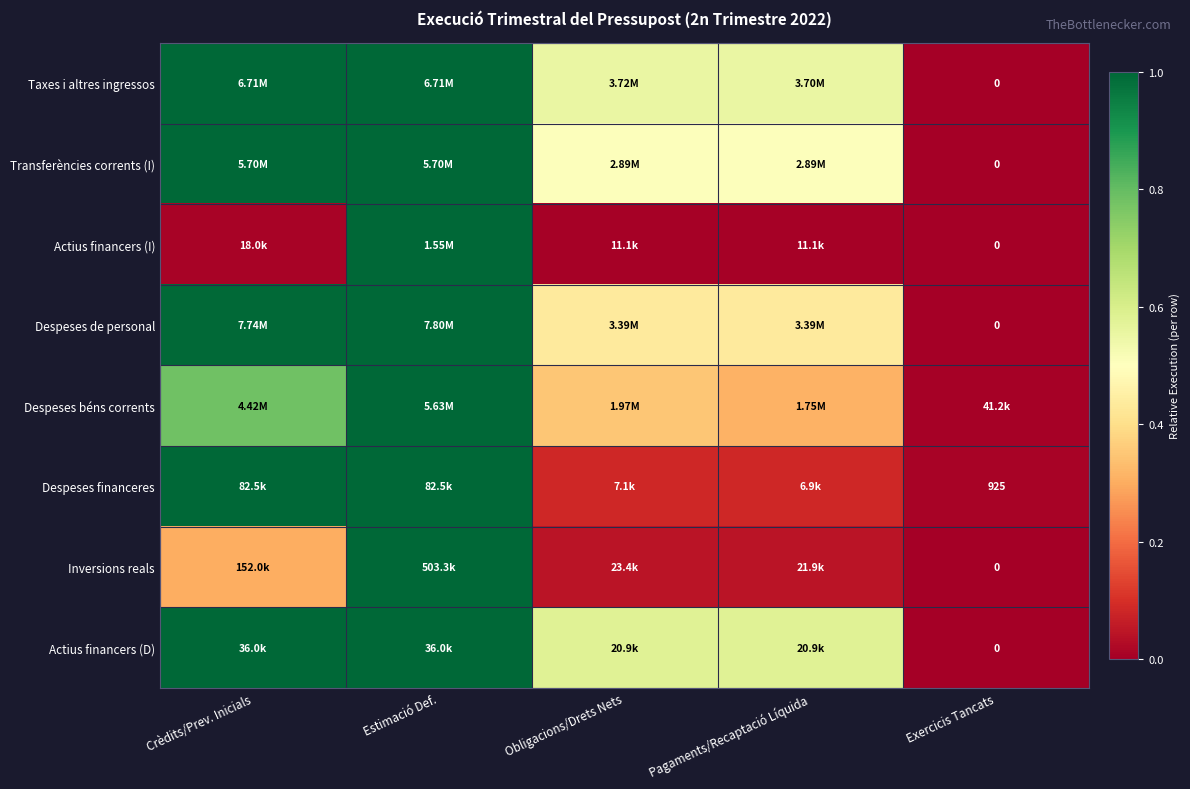

List the labels in order of Actius financers (D) value, largest first.

Crèdits/Prev. Inicials, Estimació Def., Obligacions/Drets Nets, Pagaments/Recaptació Líquida, Exercicis Tancats